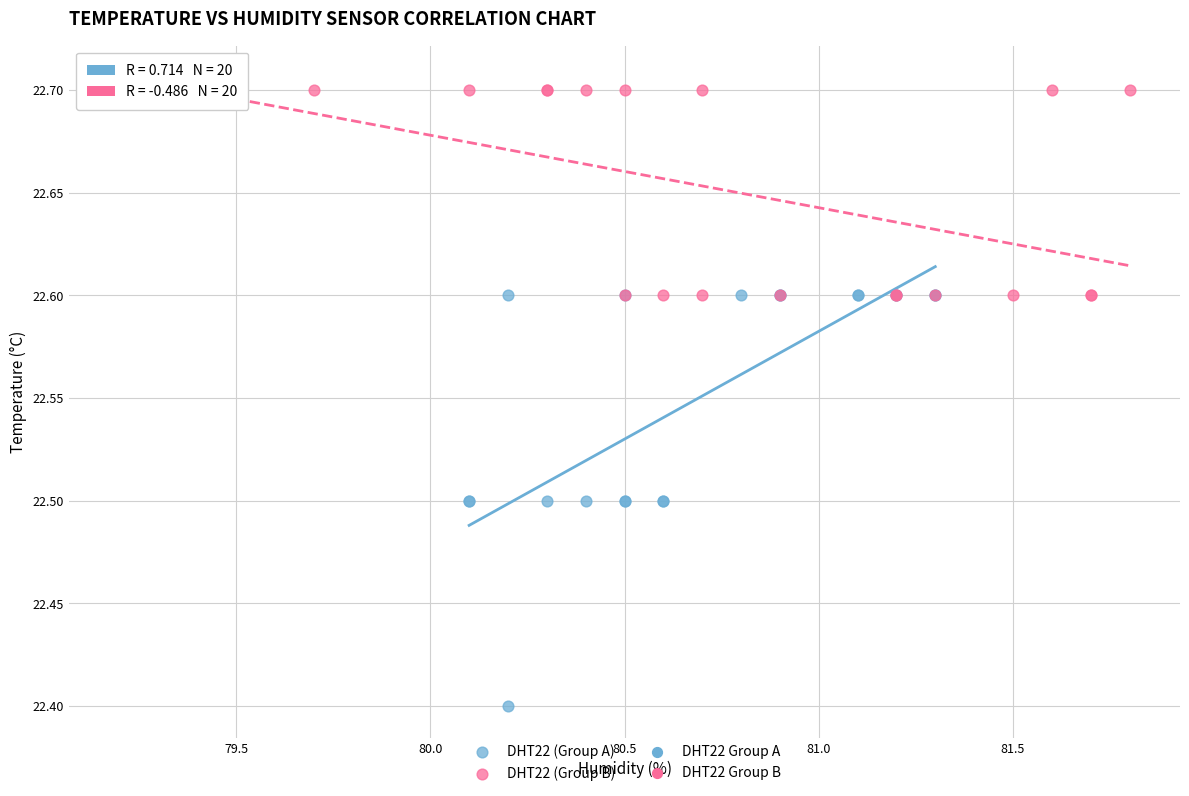

Which series reaches the minimum Y coordinate?

DHT22 (Group A)